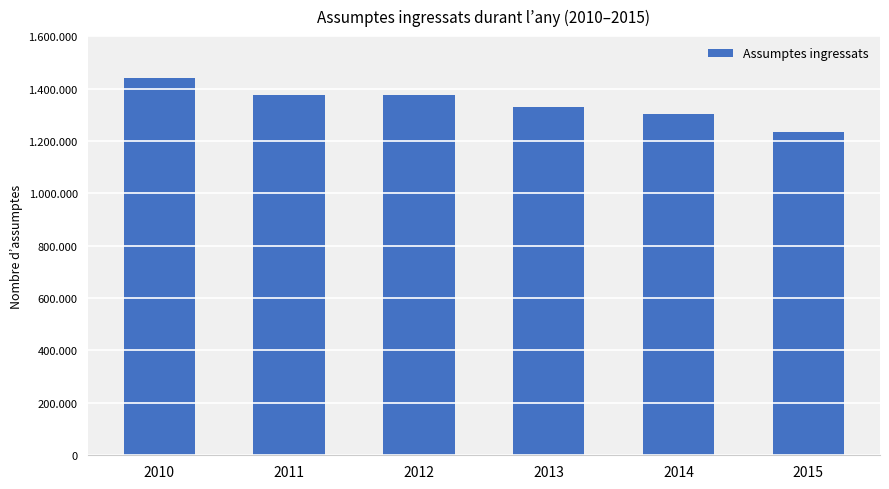

Approximately how many times larger is the value at 2010 compared to 2012?

1.0